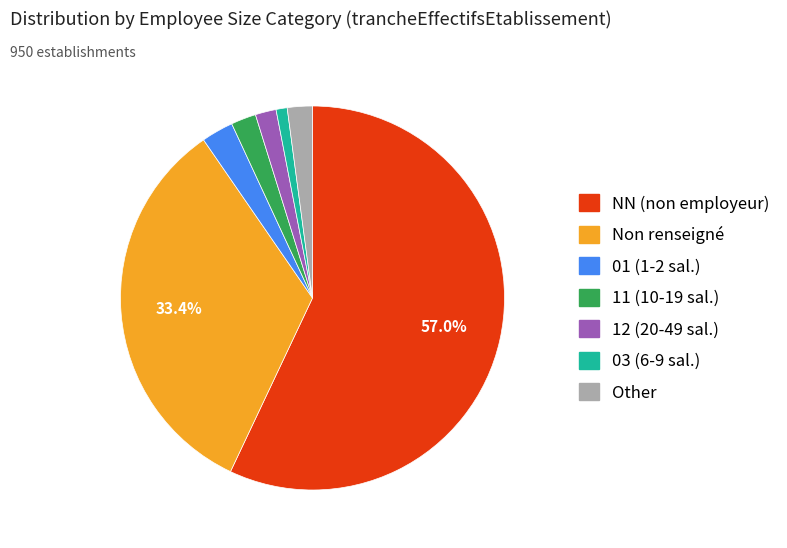

Is there a majority slice in this chart?

Yes